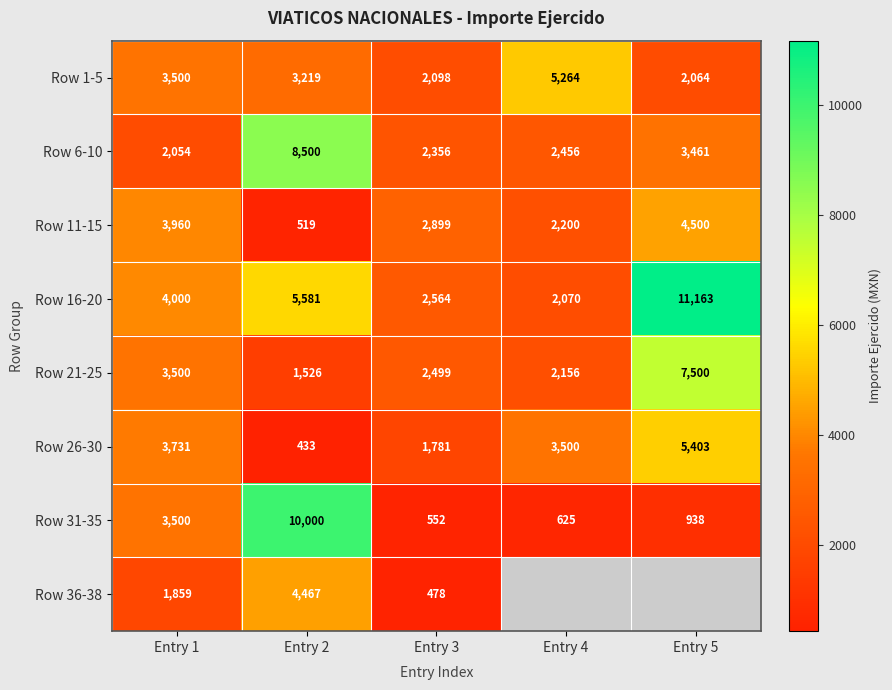

Where does the Row 11-15 series first go above 2899?

Entry 1